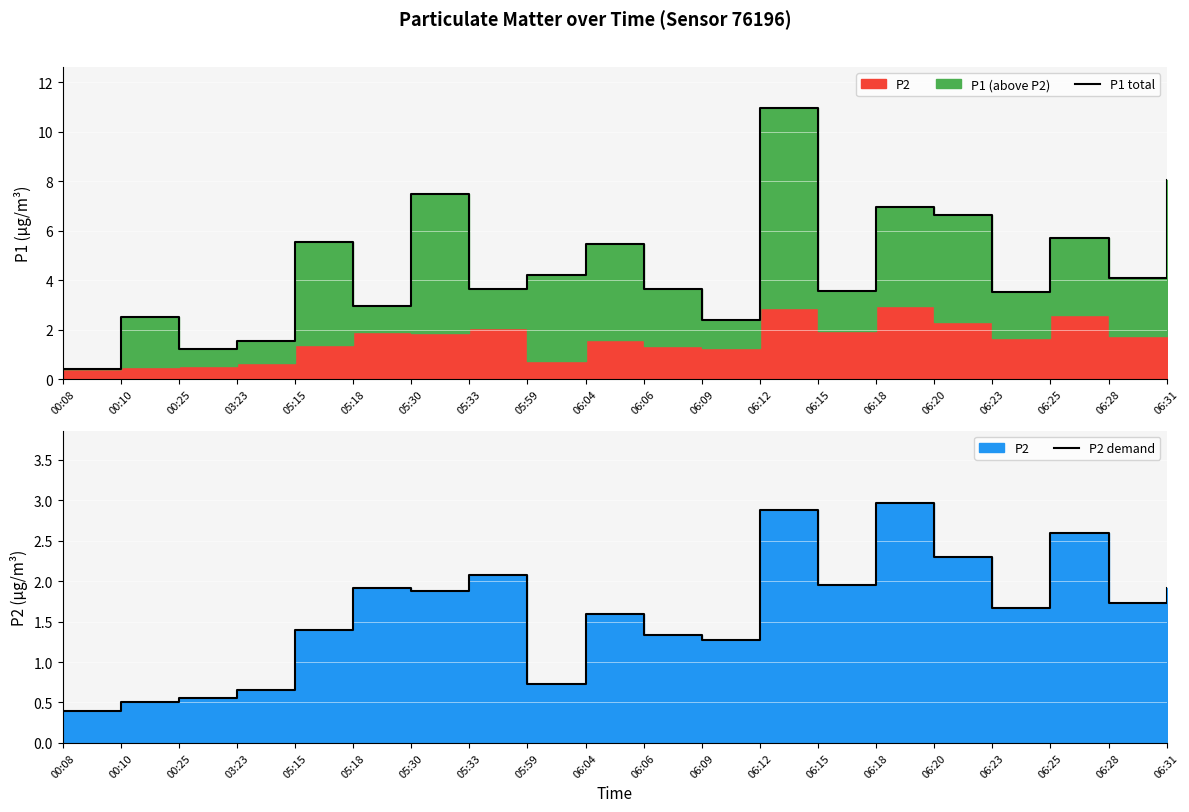

Which series has the largest range (max minus min)?

P1 total